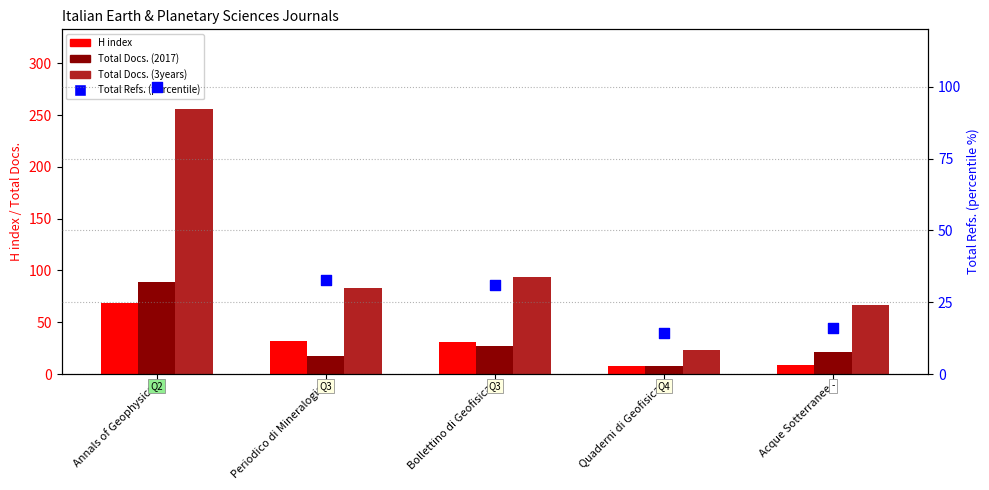

Which series has the largest total across all categories?

Total Docs. (3years)